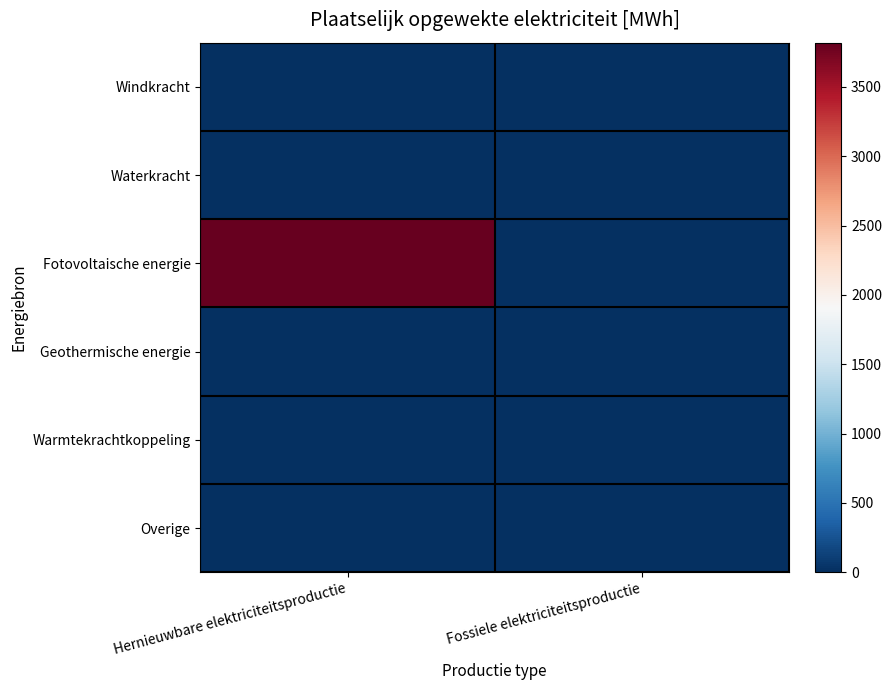

Which series changed the most between Hernieuwbare elektriciteitsproductie and Fossiele elektriciteitsproductie?

Fotovoltaische energie